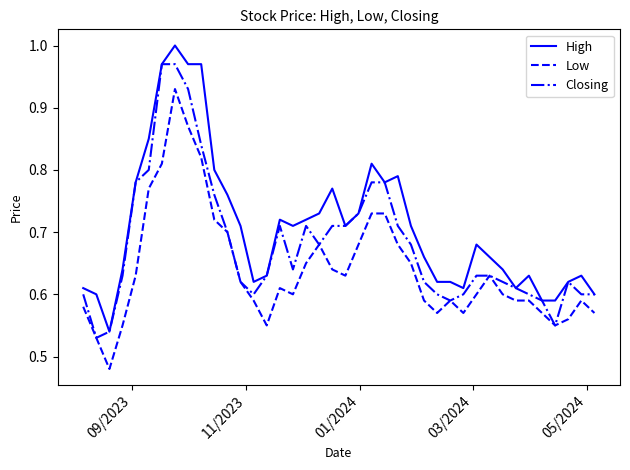

True or false: High and Low intersect in this chart.

False